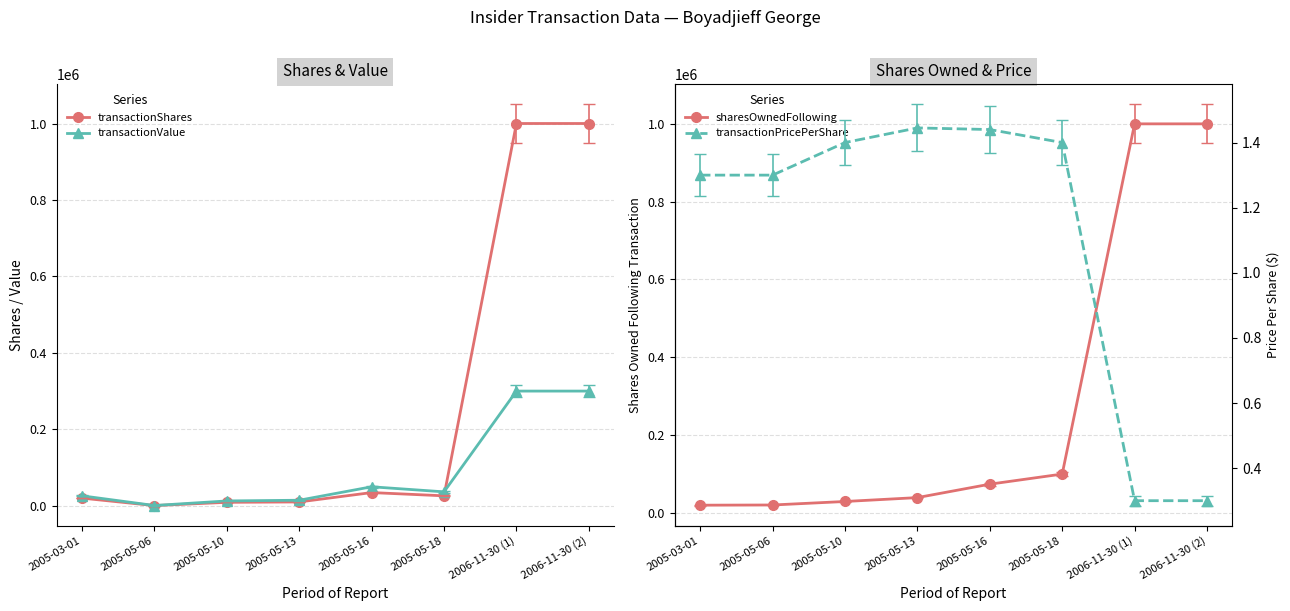

True or false: transactionPricePerShare has a value of 2.0 at 2005-03-01.

False